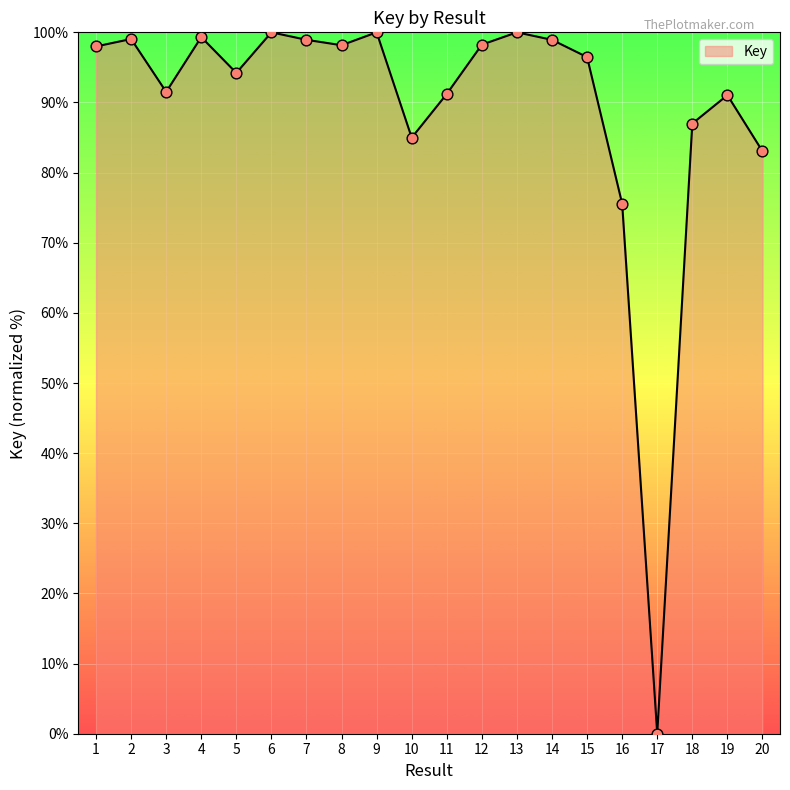

What is the change in value from 8 to 20?

-15.1